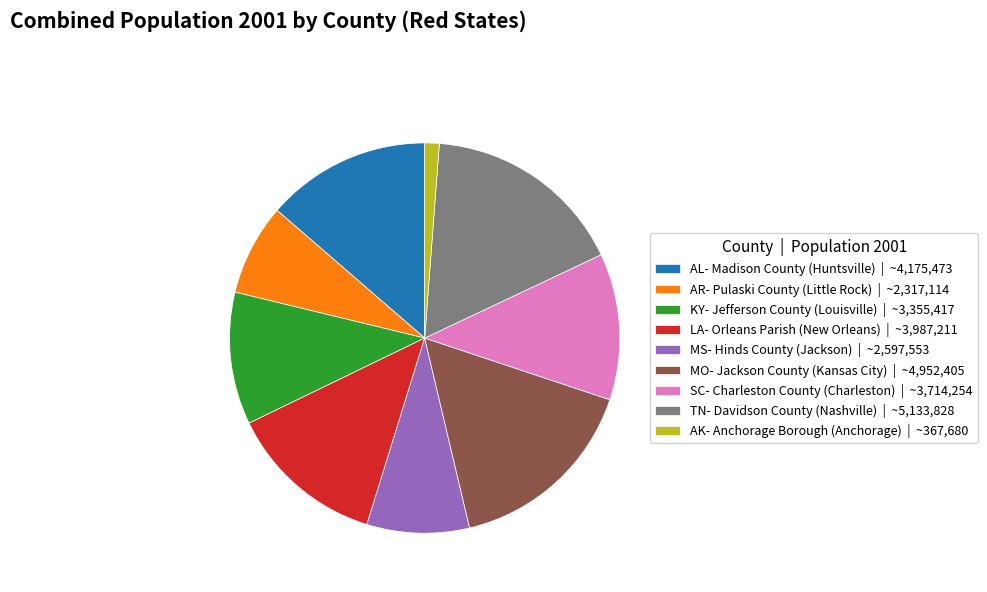

Combined, do AR- Pulaski County (Little Rock) | ~2,317,114 and KY- Jefferson County (Louisville) | ~3,355,417 account for over 50%?

No